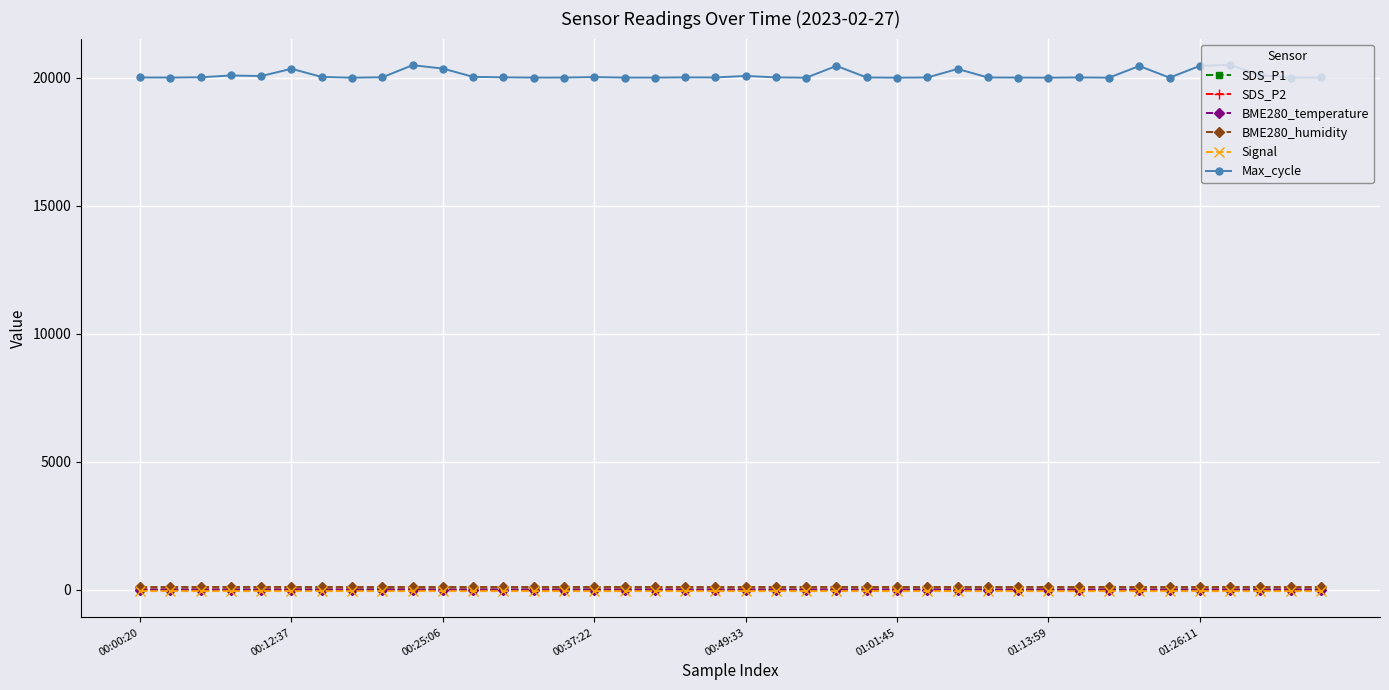

Count the number of categories in the chart.

40